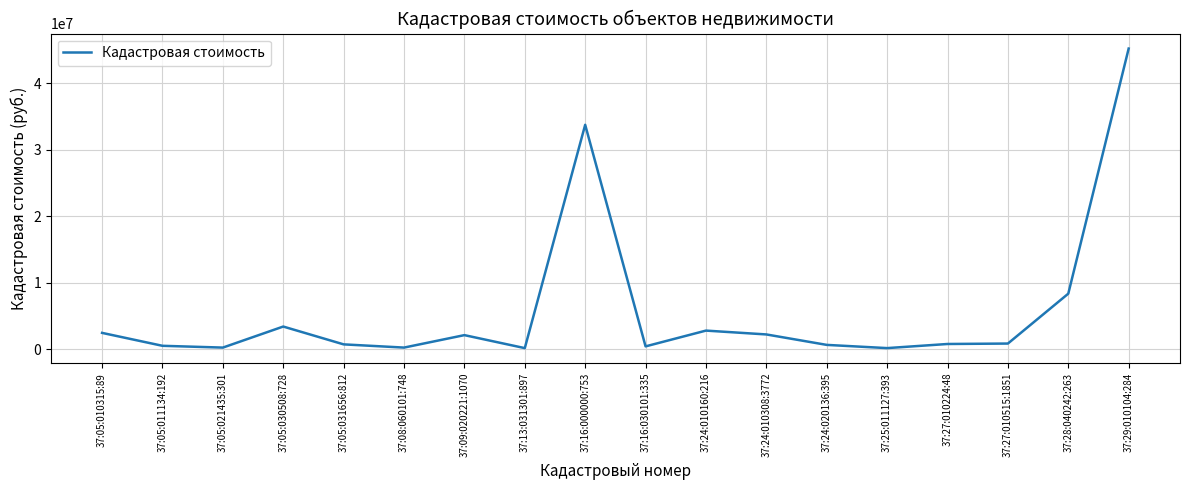

What is the change in value from 37:05:030508:728 to 37:29:010104:284?

+41818835.9